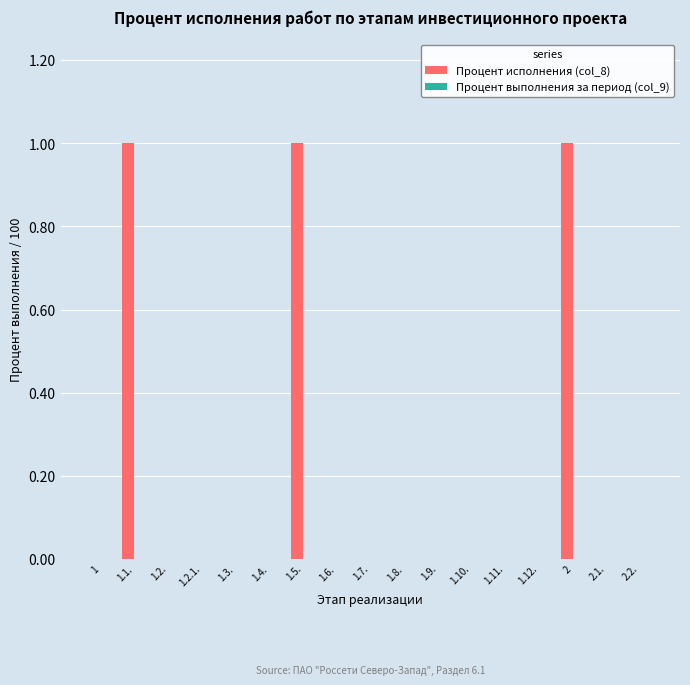

What is the change in value from 1 to 1.5.?

+1